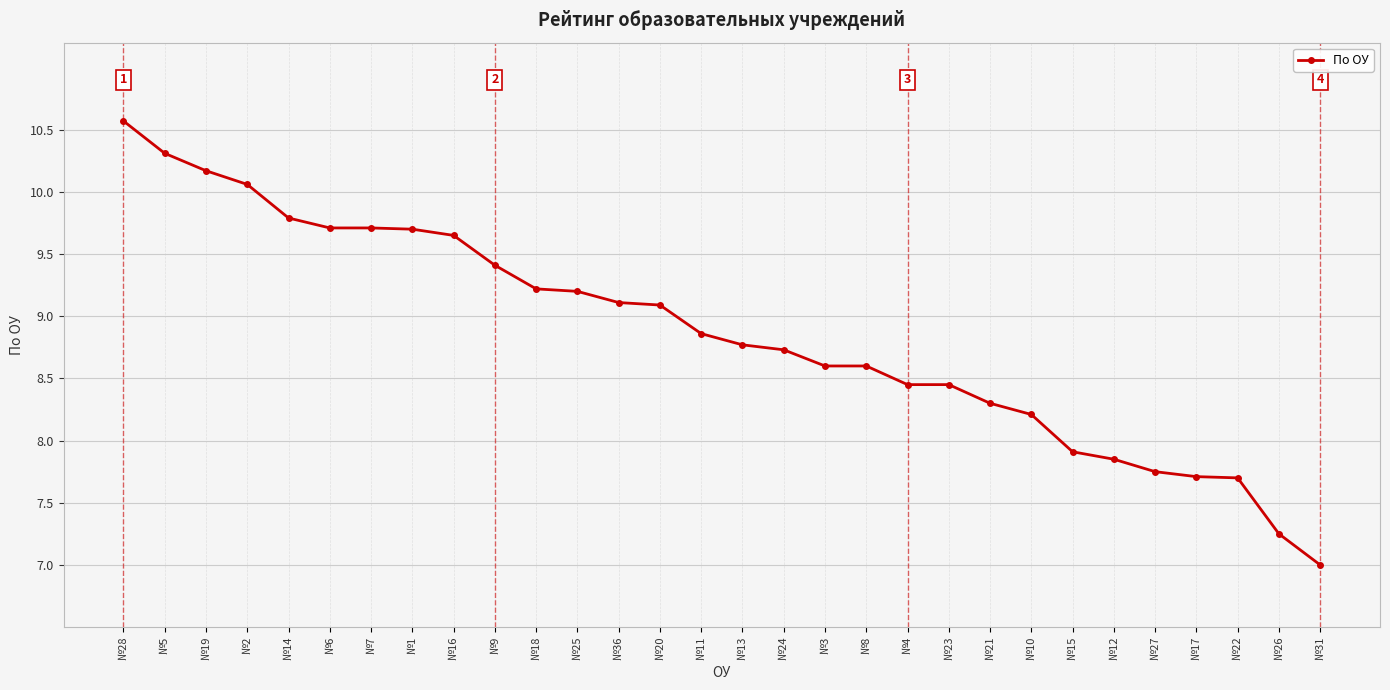

Which category has the lowest value across all series?

№31